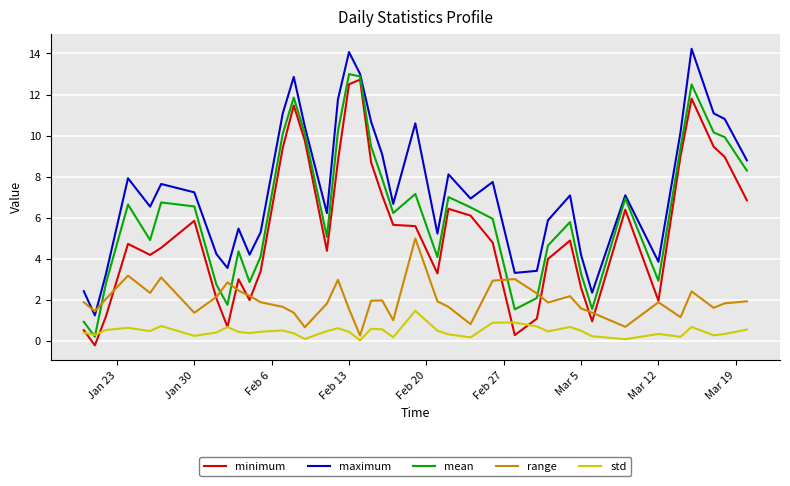

What is the highest value of the maximum series?

14.2